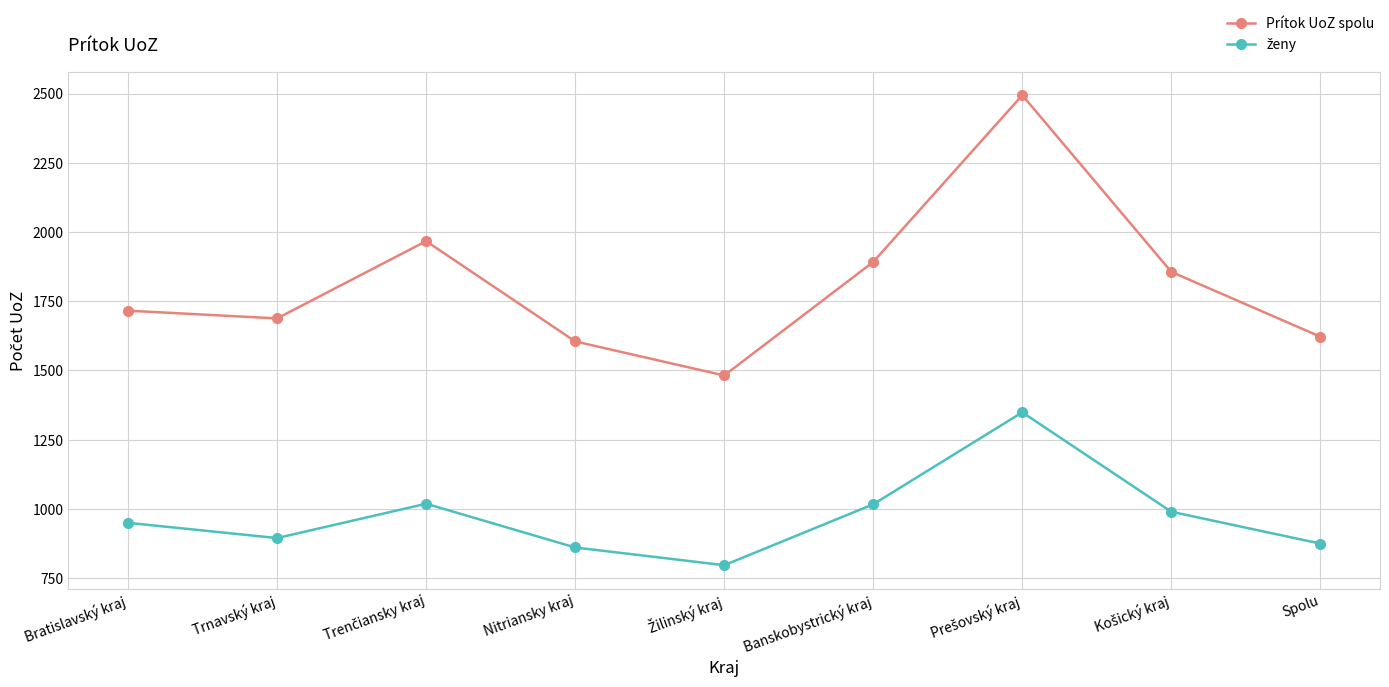

What is the lowest value of the Prítok UoZ spolu series?

1482